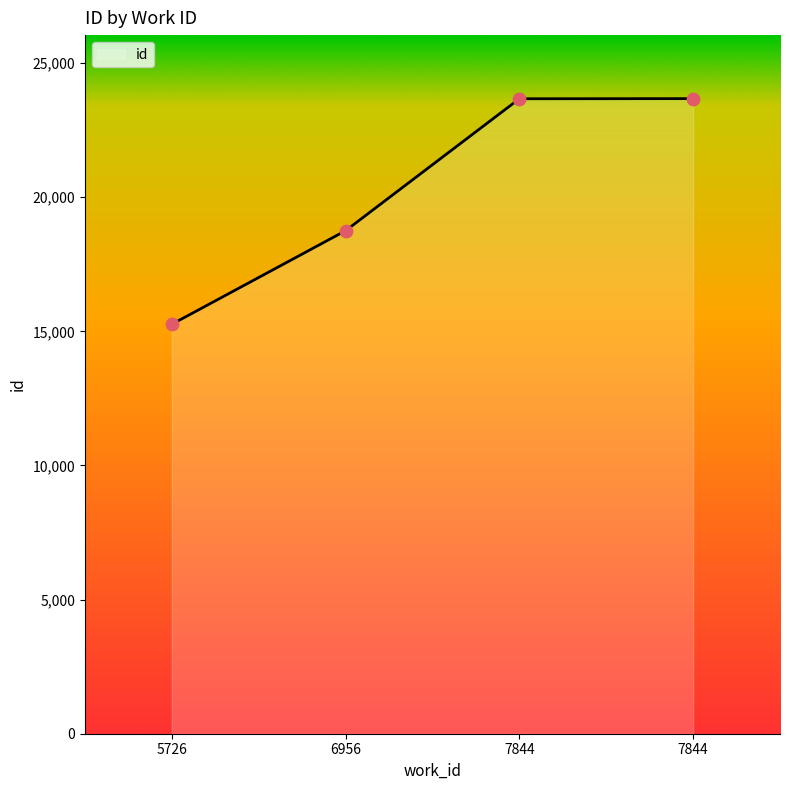

Approximately how many times larger is the value at 7844 compared to 7844?

1.0